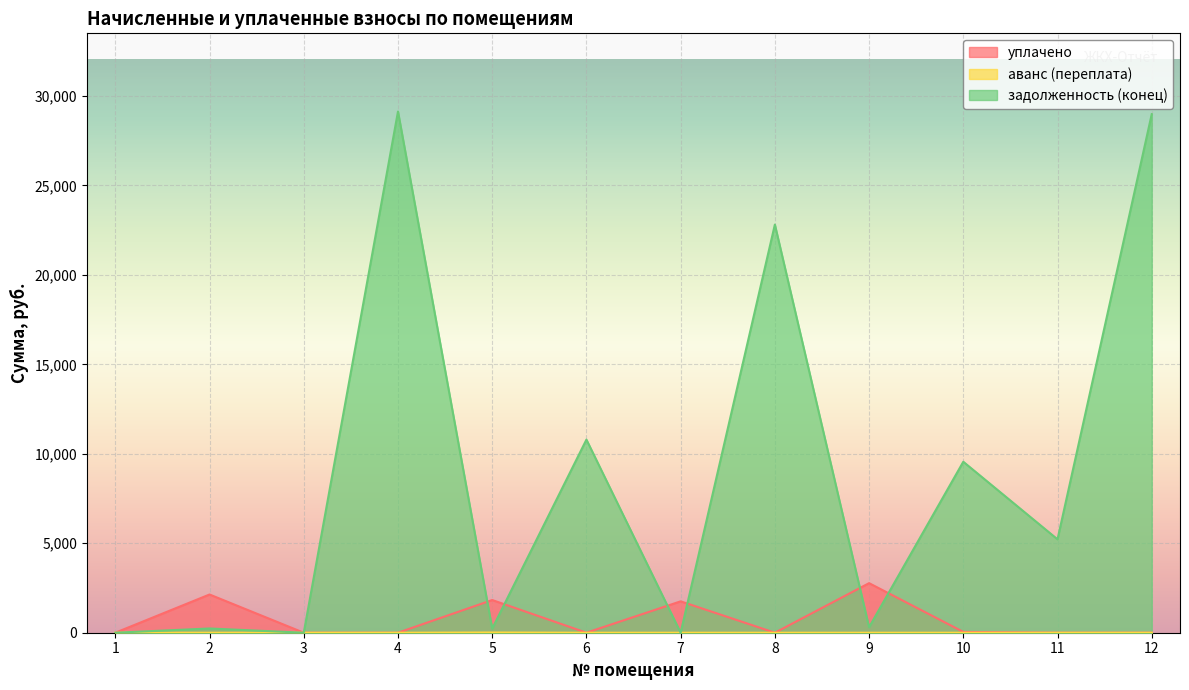

Which series has the largest total across all categories?

задолженность (конец)